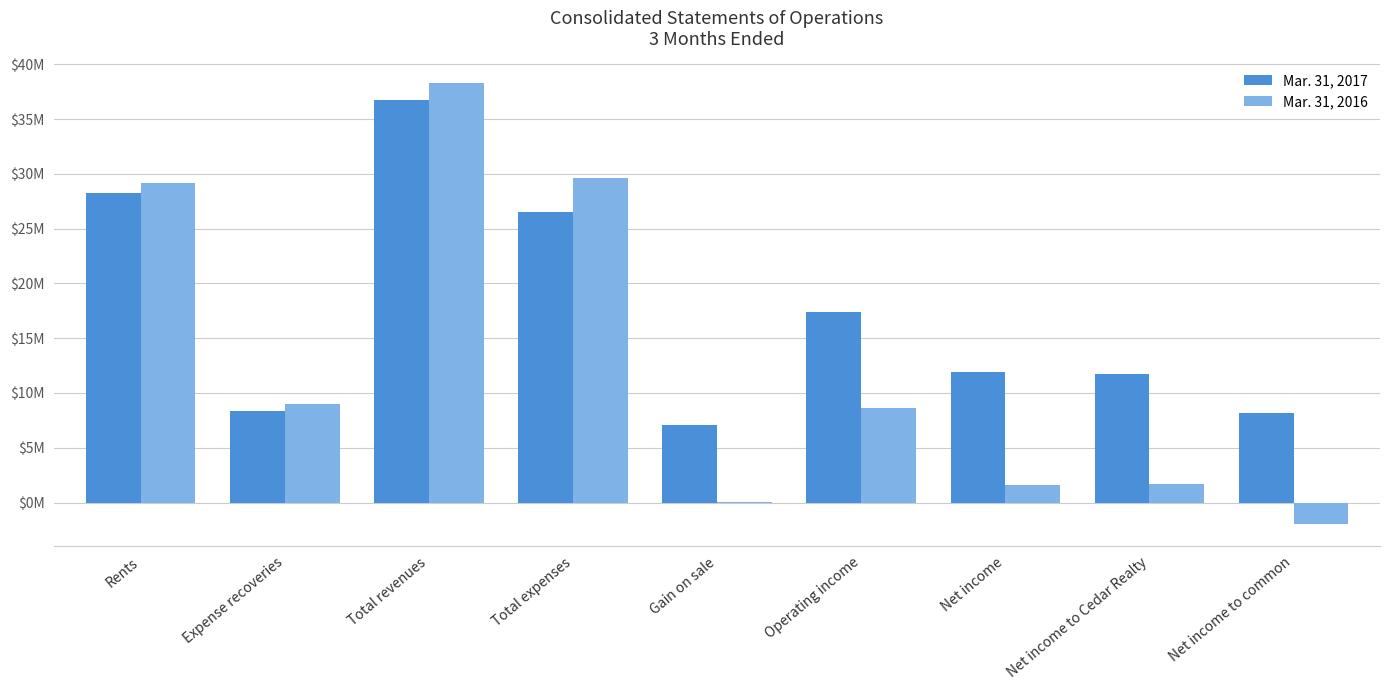

What is the minimum value for Mar. 31, 2017?

7099000